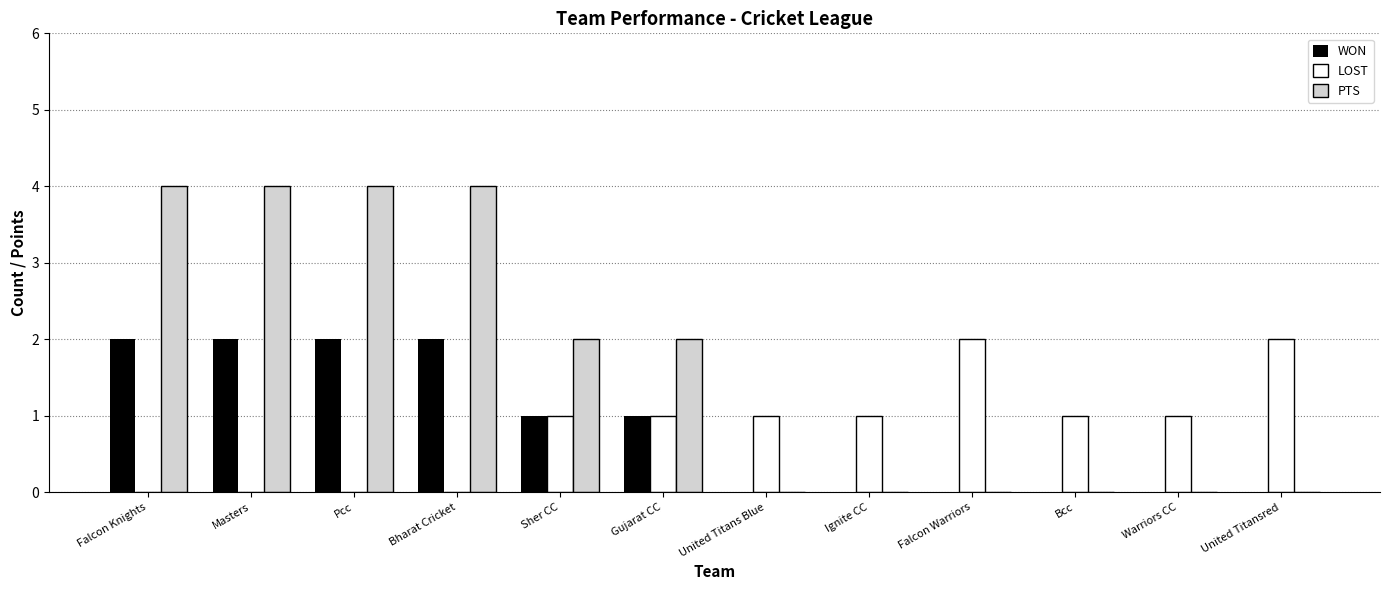

Count the number of categories in the chart.

12